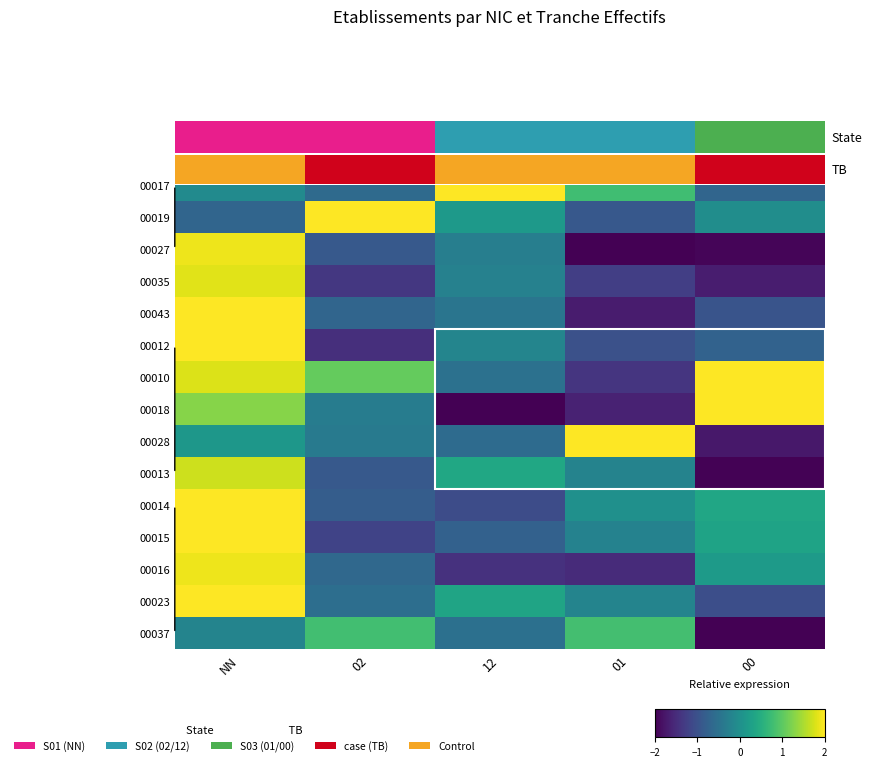

List the labels in order of 00010 value, smallest first.

01, 12, 02, NN, 00